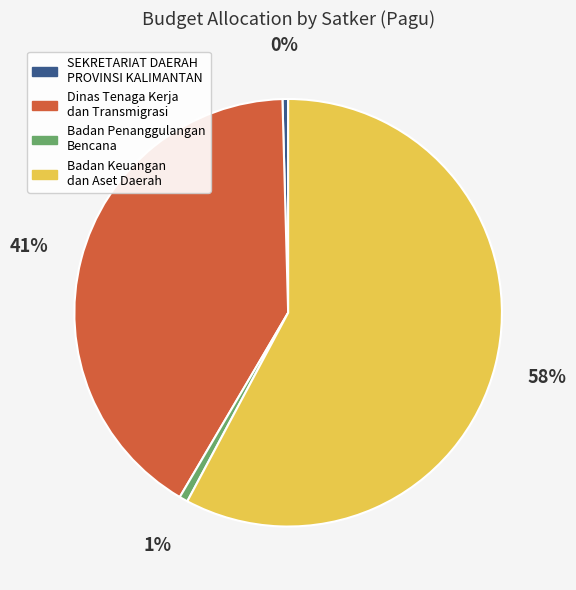

Does any single category account for the majority?

Yes